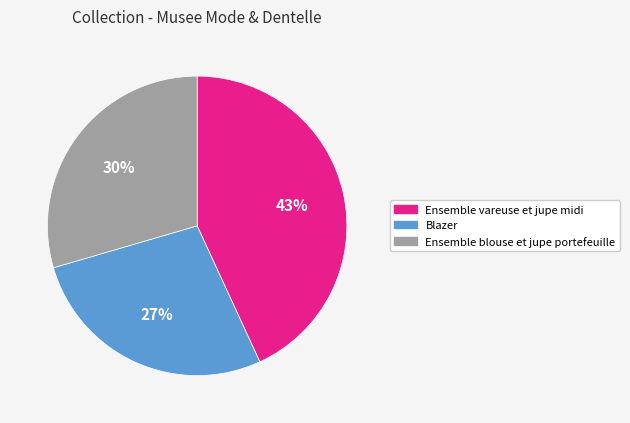

To the nearest percent, what is the combined percentage of Ensemble blouse et jupe portefeuille and Ensemble vareuse et jupe midi?

73%